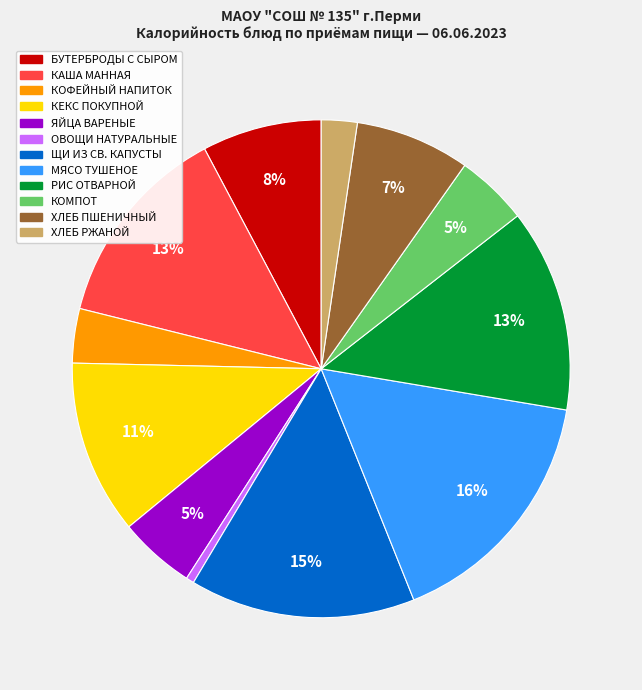

Does any single category account for the majority?

No